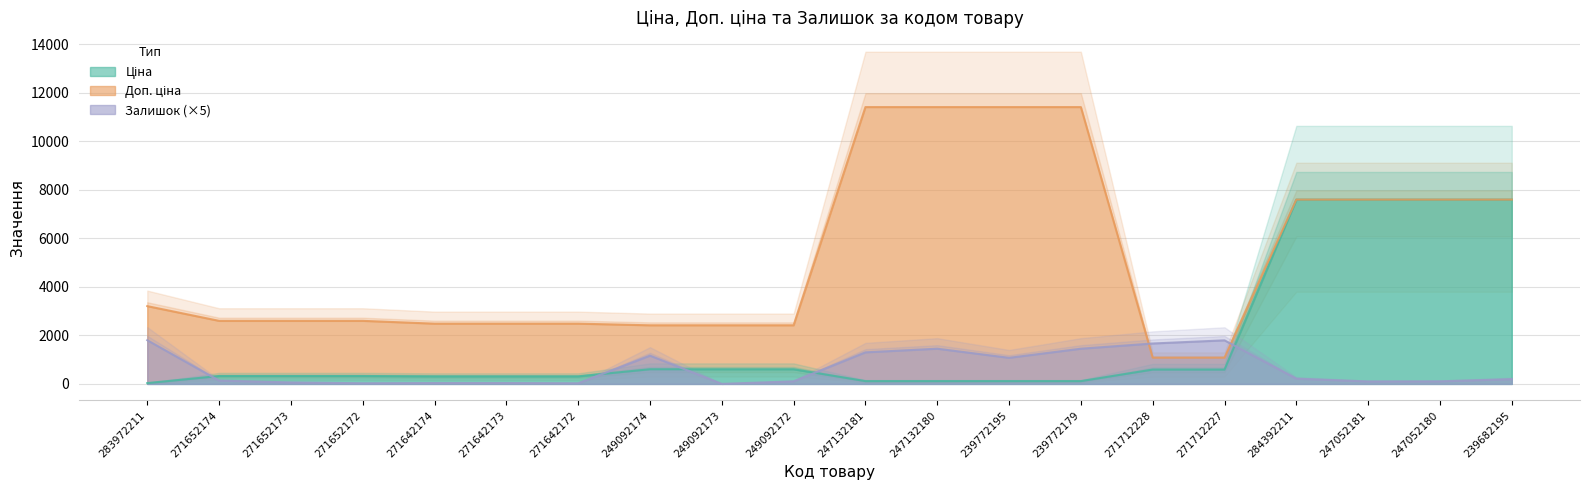

True or false: Ціна has more than 0 points higher than both neighbors.

False